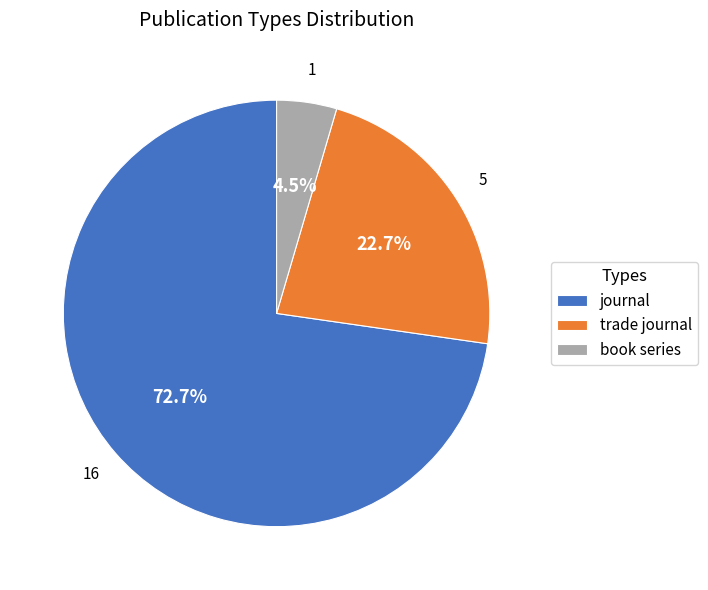

To the nearest percent, what percentage of the pie is journal?

73%